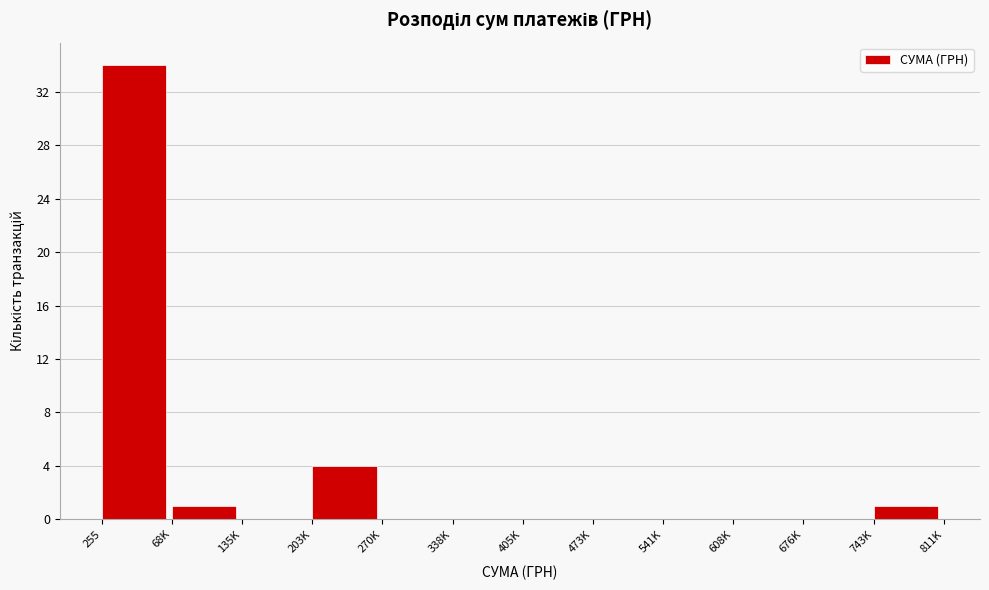

Reading left to right, transcribe all the data shown in this chart.

255=34	68K=1	135K=0	203K=4	270K=0	338K=0	405K=0	473K=0	541K=0	608K=0	676K=0	743K=1